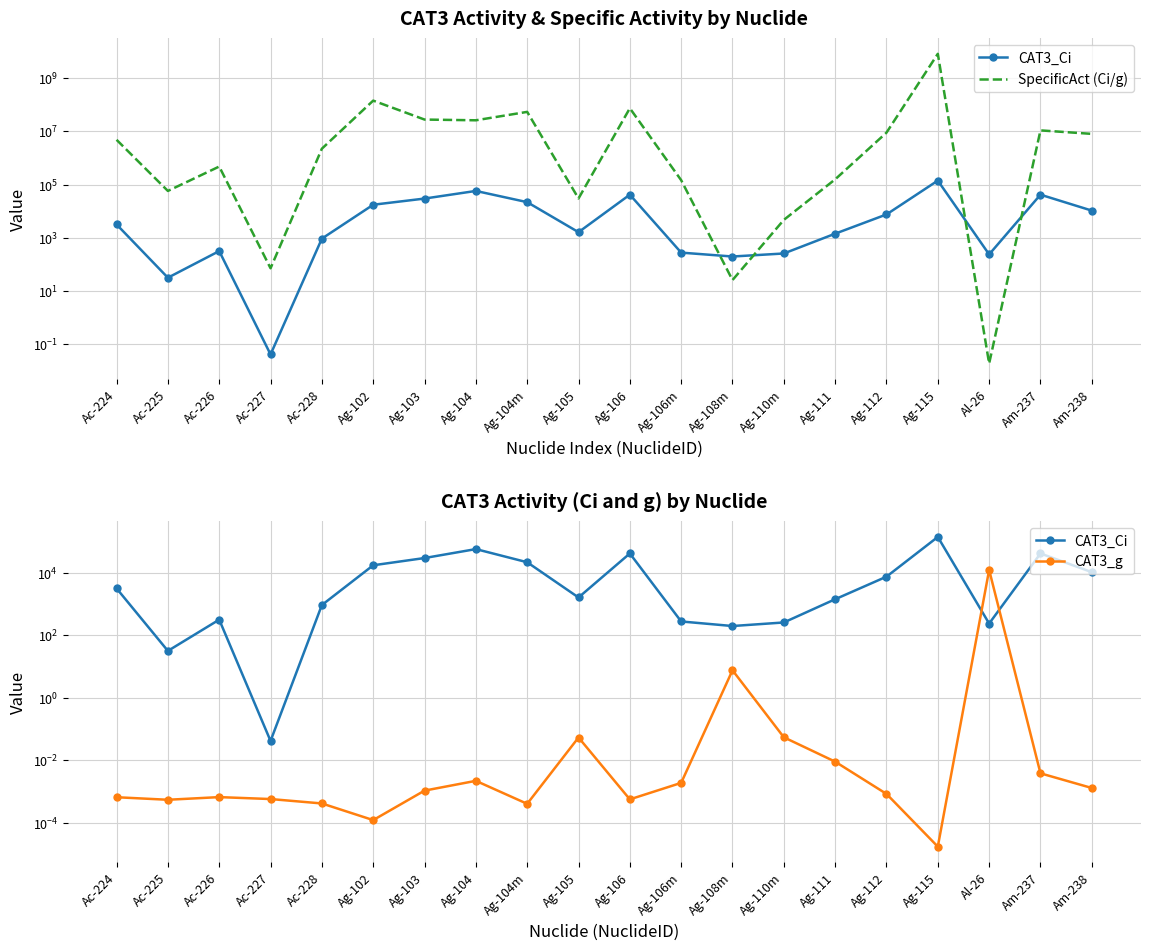

Rank the categories by CAT3_Ci value from lowest to highest.

Ac-227, Ac-225, Ag-108m, Al-26, Ag-110m, Ag-106m, Ac-226, Ac-228, Ag-111, Ag-105, Ac-224, Ag-112, Am-238, Ag-102, Ag-104m, Ag-103, Ag-106, Am-237, Ag-104, Ag-115